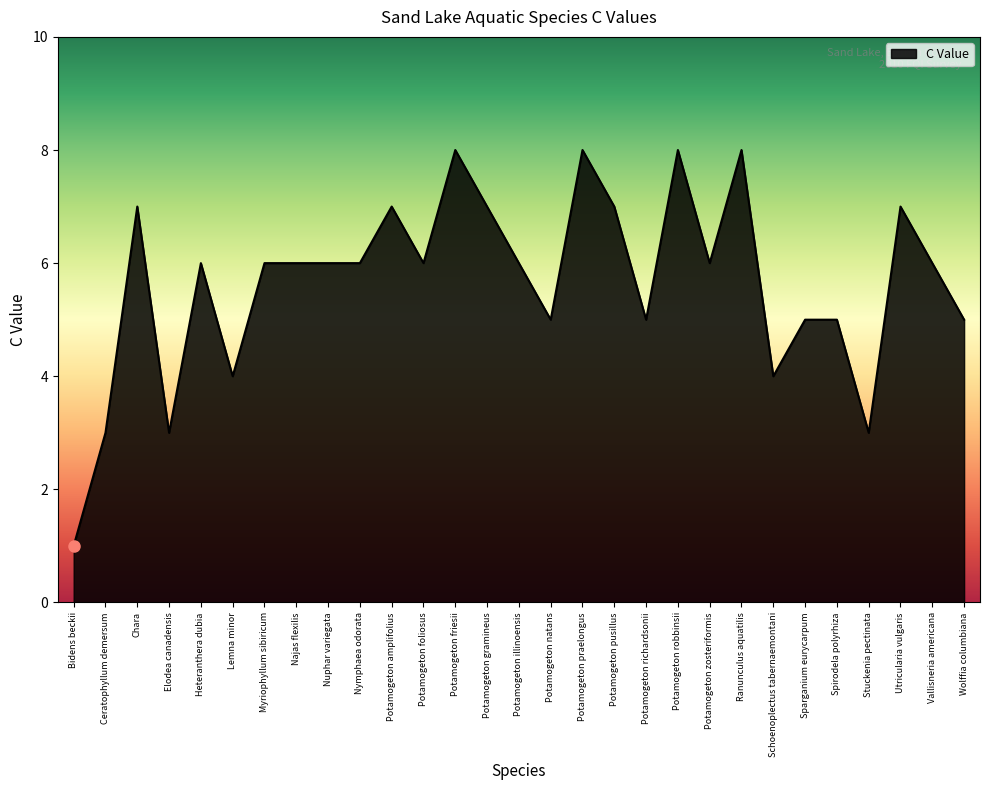

Count the number of data series in this chart.

1